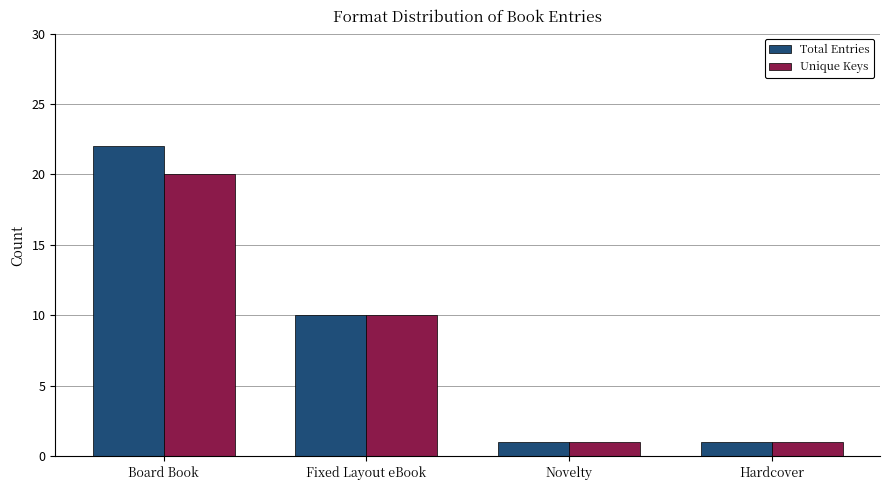

What is the value of the Total Entries bar at the 4th from the left?

1